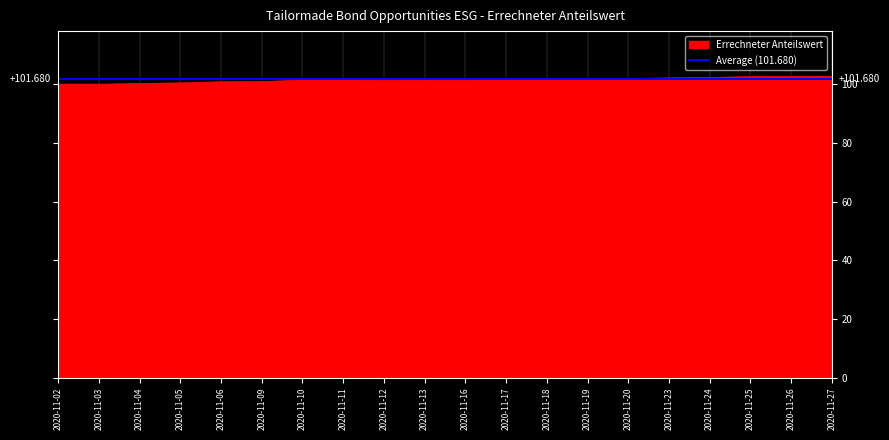

List the labels in order of value, largest first.

2020-11-27, 2020-11-26, 2020-11-25, 2020-11-24, 2020-11-23, 2020-11-20, 2020-11-19, 2020-11-18, 2020-11-17, 2020-11-12, 2020-11-16, 2020-11-13, 2020-11-11, 2020-11-10, 2020-11-09, 2020-11-06, 2020-11-05, 2020-11-04, 2020-11-02, 2020-11-03